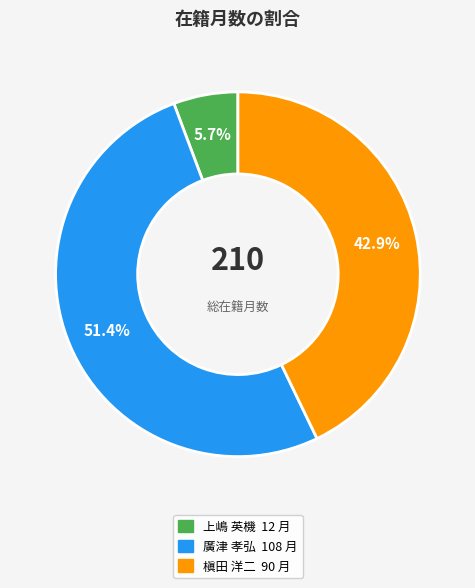

What is the largest slice in the pie chart?

廣津 孝弘